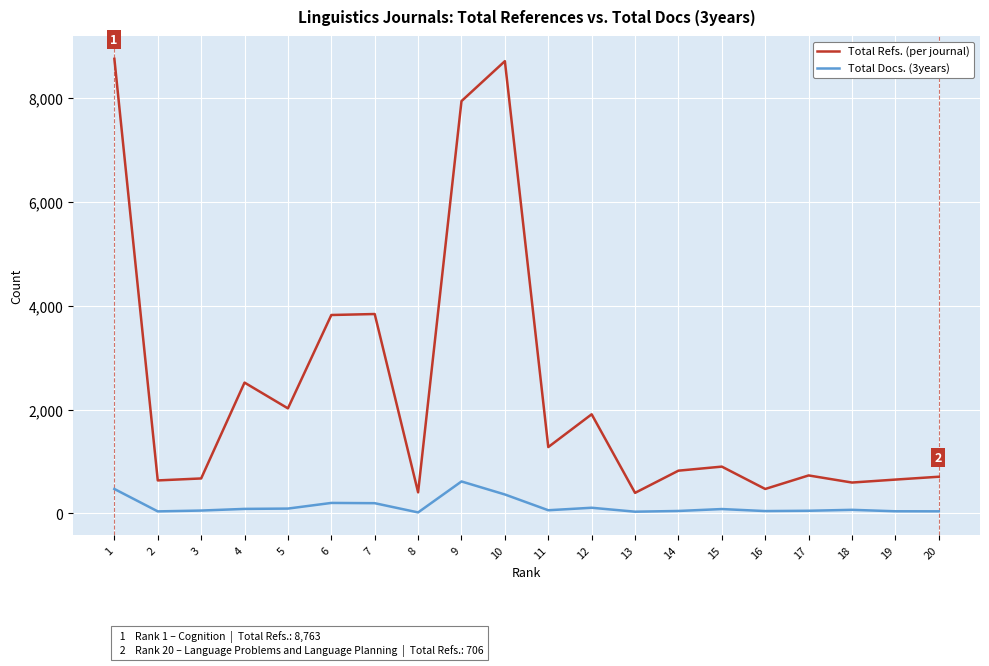

Count the number of categories in the chart.

20